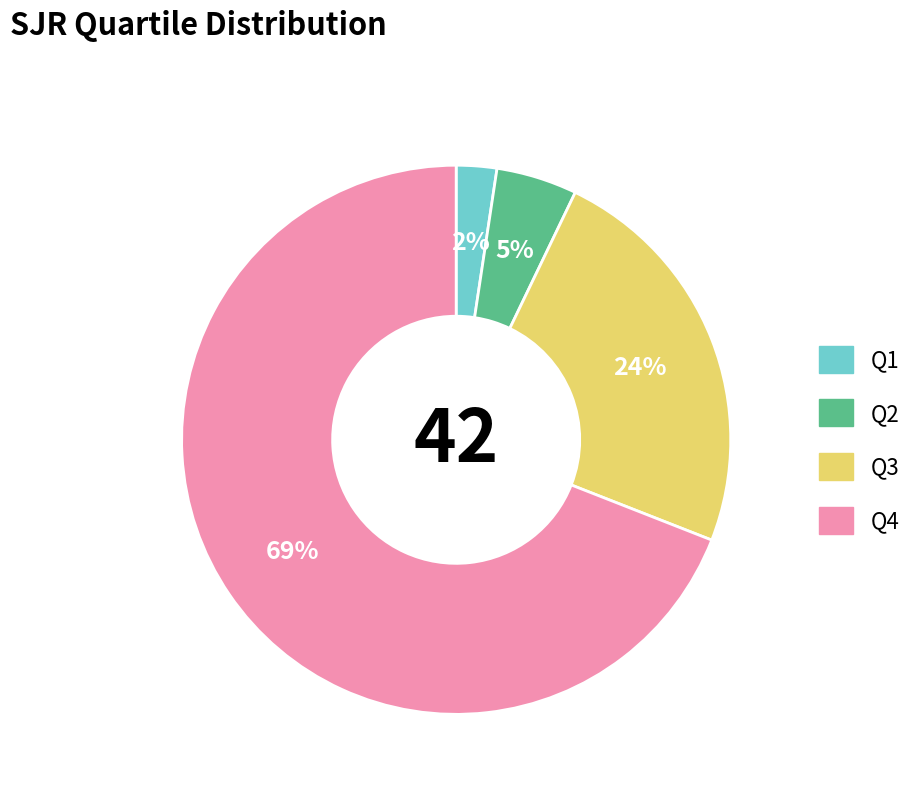

To the nearest percent, what percentage of the pie is Q3?

24%